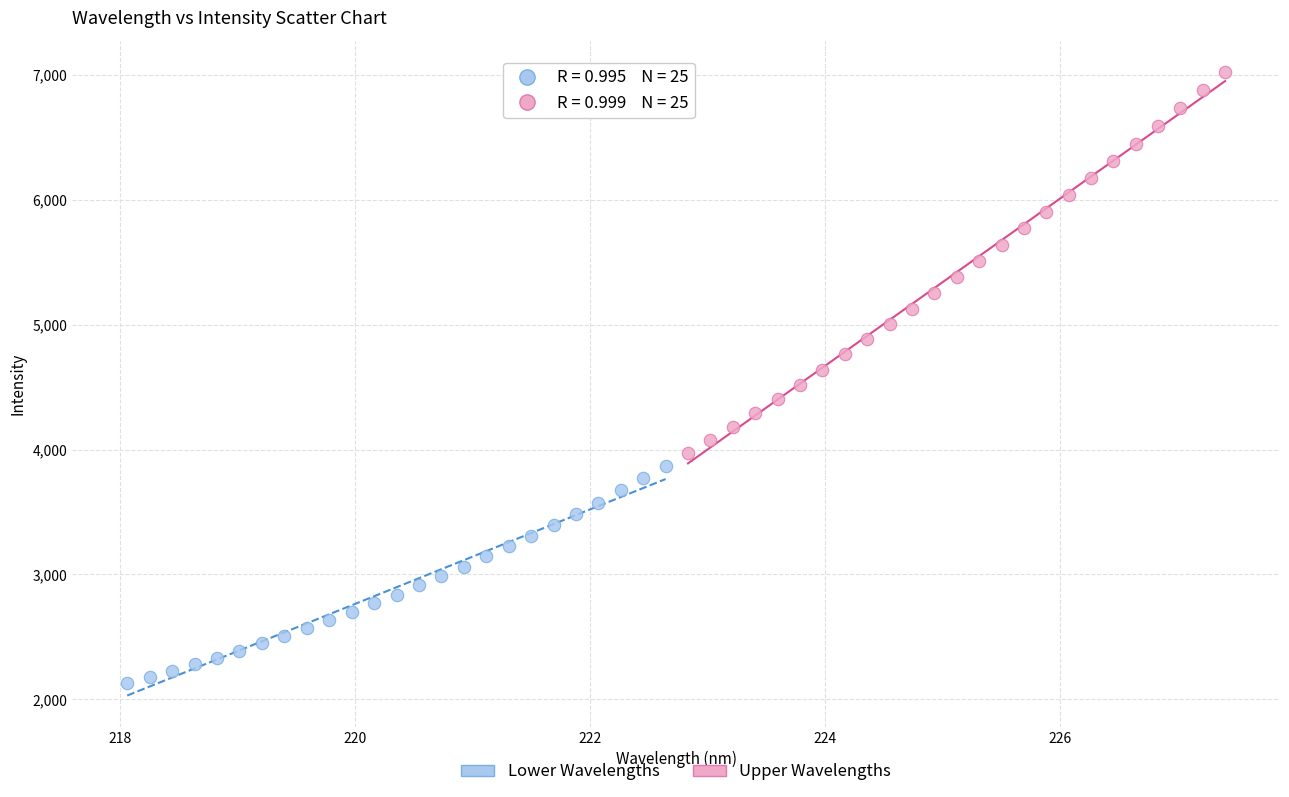

Which series contains the highest Y value?

Upper Wavelengths